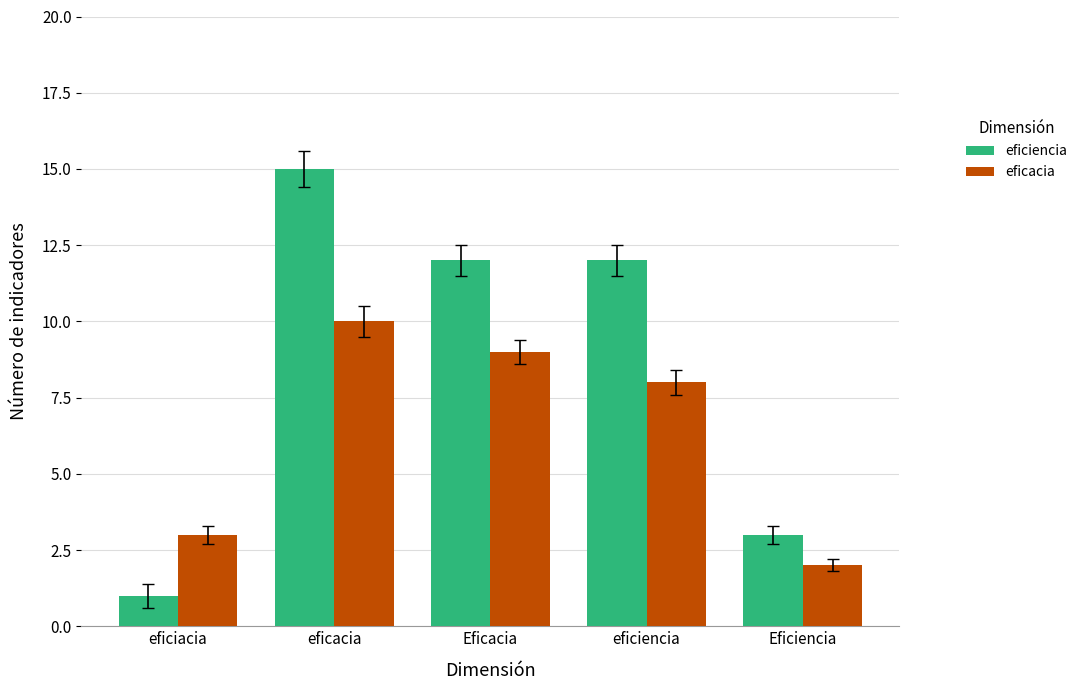

What is the minimum value shown in the chart?

1